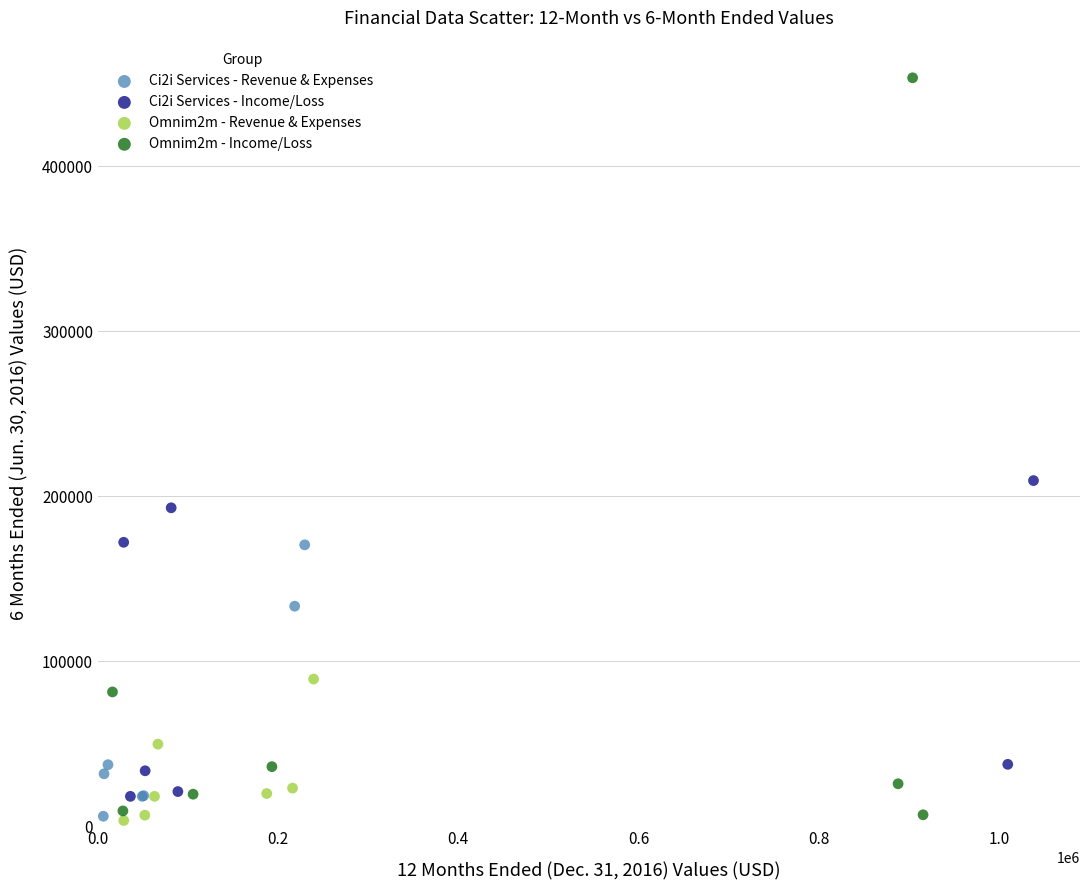

Which series has the largest Y range (max minus min)?

Omnim2m - Income/Loss